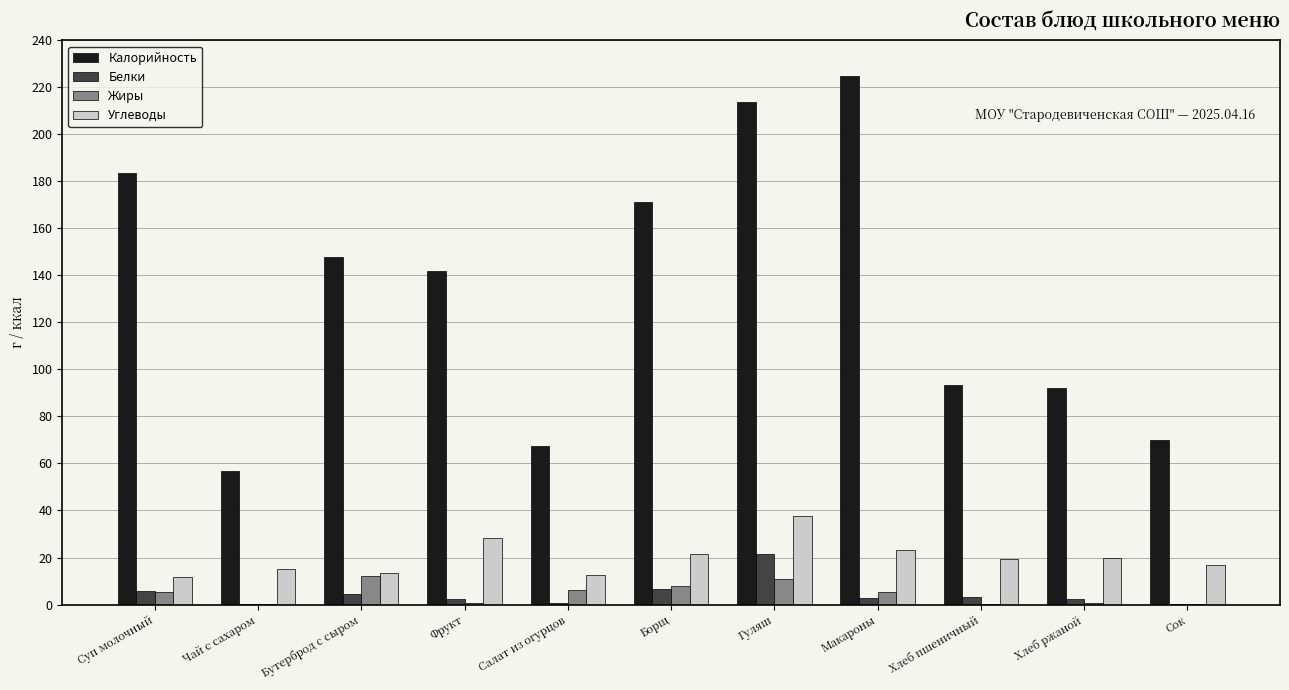

At which category does the chart reach its peak across all series?

Макароны